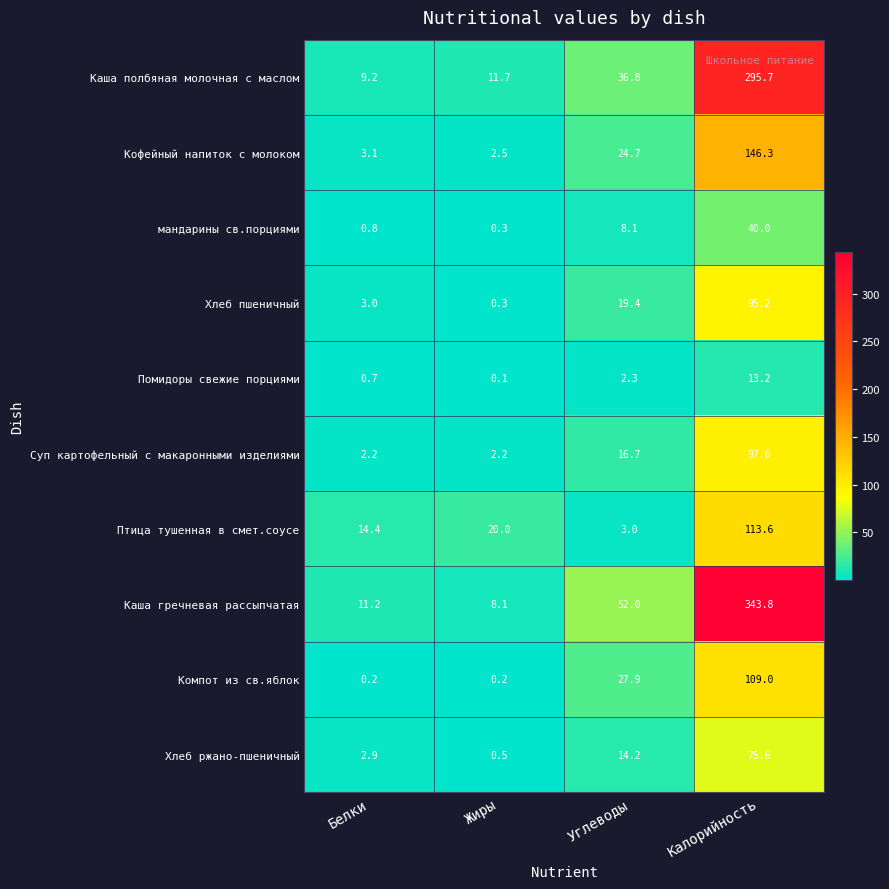

Which category has the highest value across all series?

Калорийность